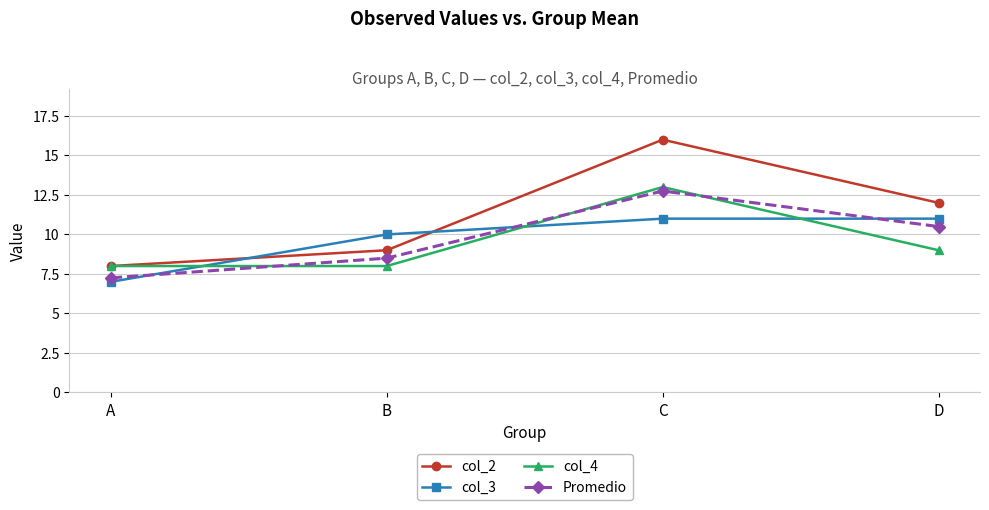

Where do col_3 and col_4 first cross each other?

A and B